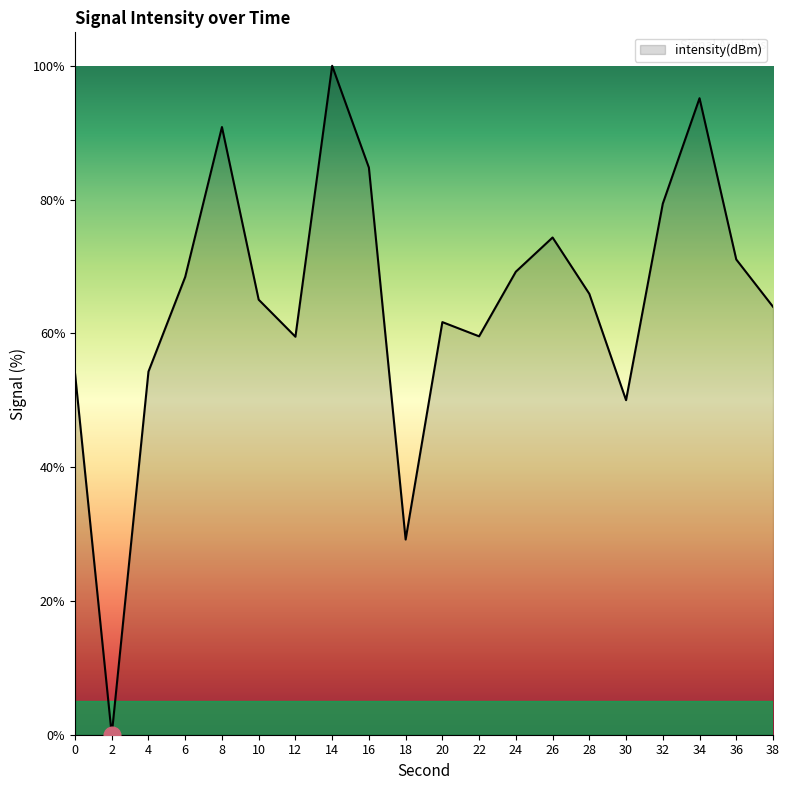

What is the maximum value shown in the chart?

100.0